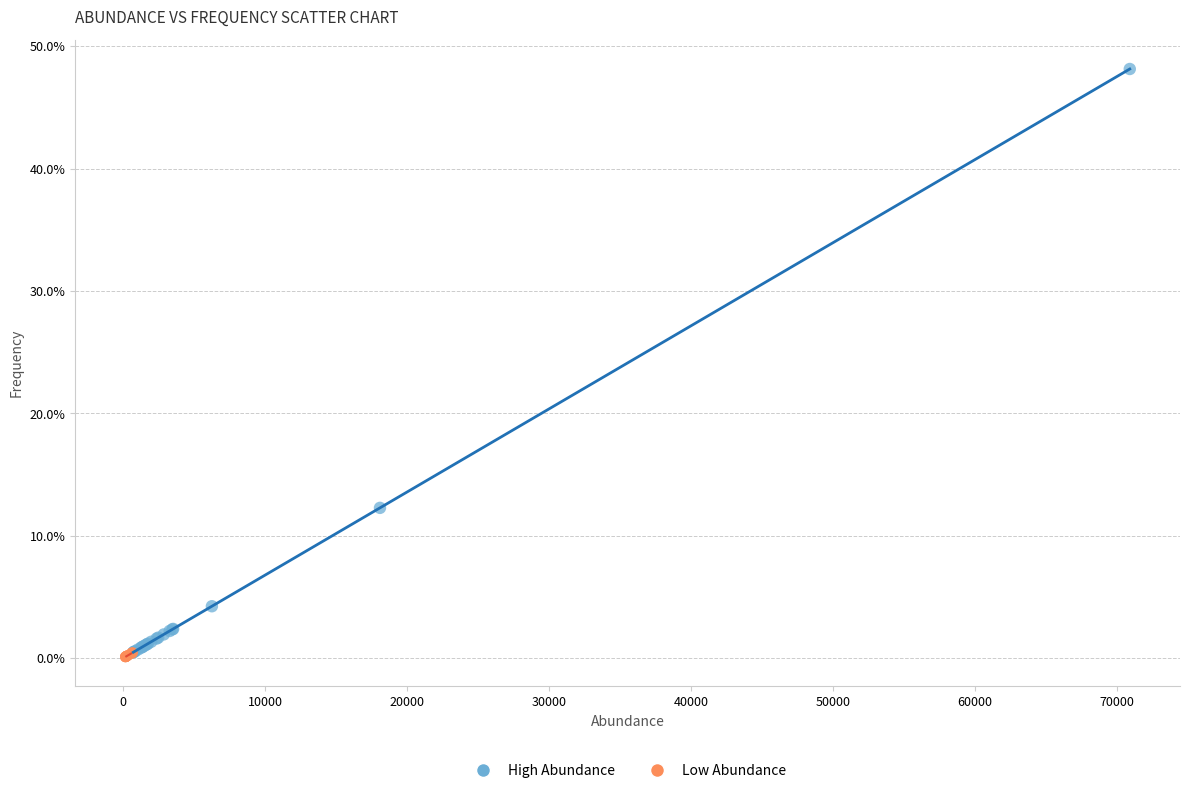

What are all the series names shown in the legend?

High Abundance, Low Abundance